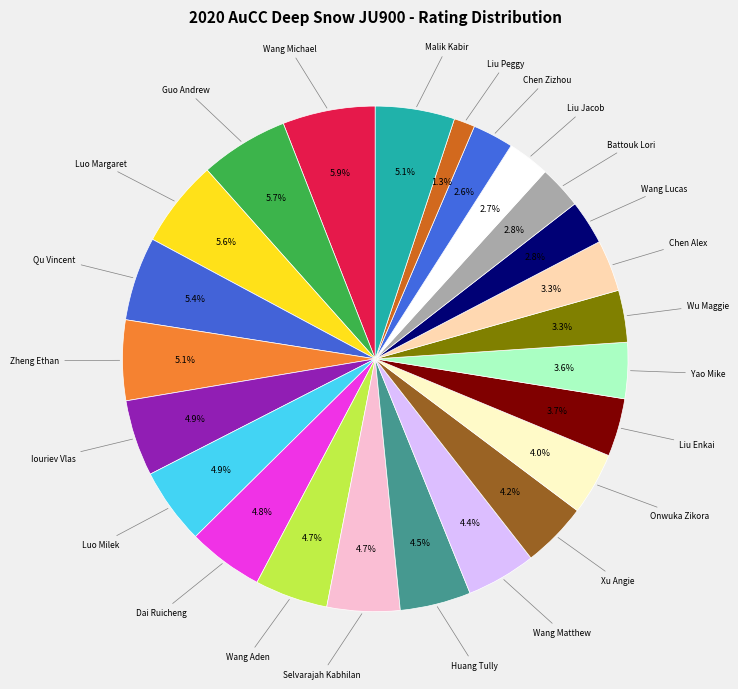

Count the number of slices in the pie.

24